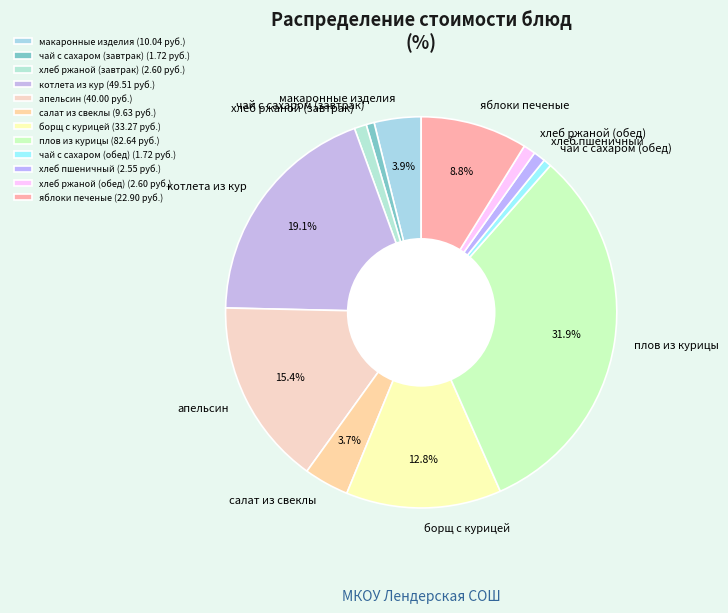

To the nearest percent, what is the average slice percentage?

8%